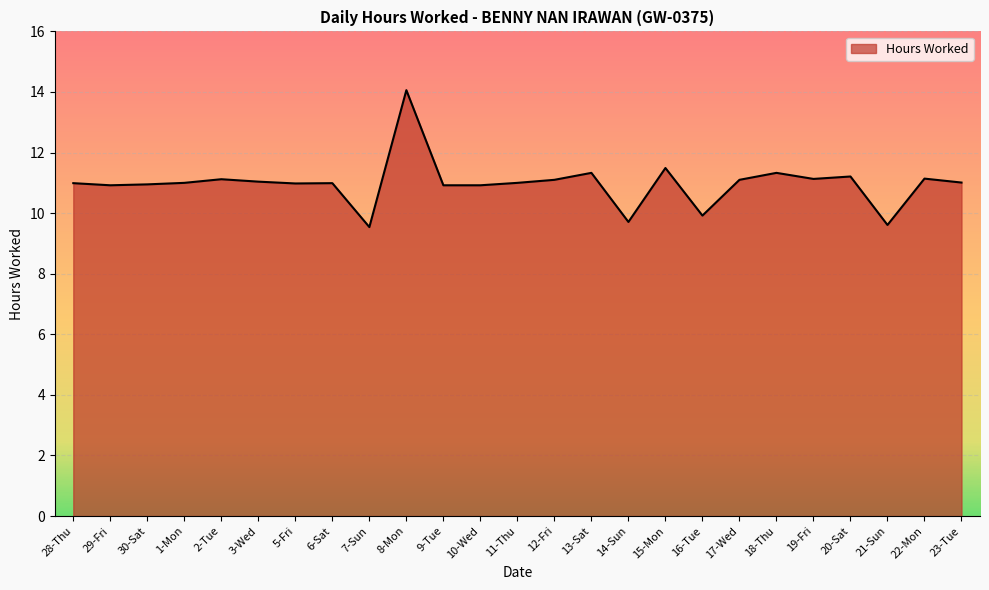

True or false: the data shows 17.9 at 10-Wed.

False